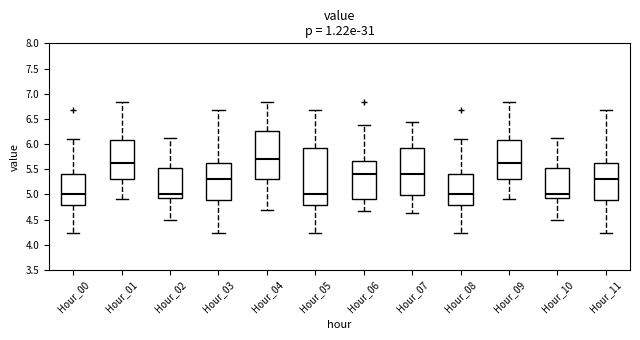

Where is the lower edge of the box for Hour_05 on the y-axis? The values are not printed on the chart, so give them approximately, as read against the axis.

4.80